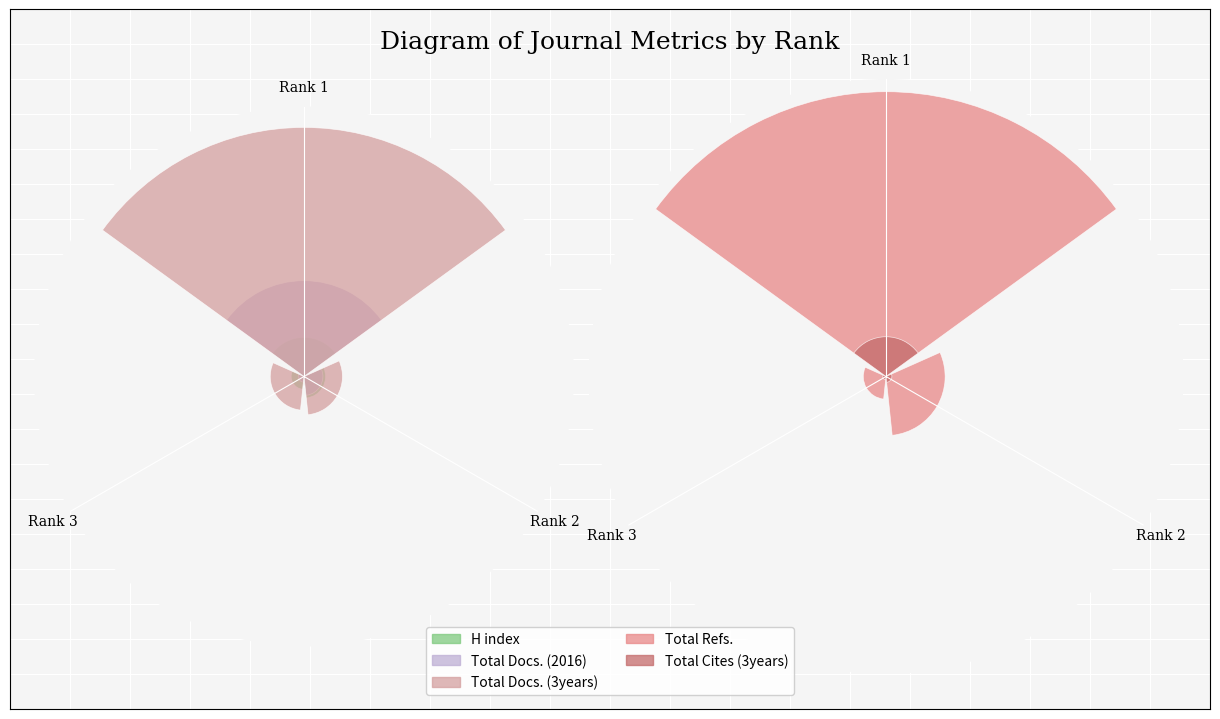

Which series has the largest total across all categories?

Total Refs.